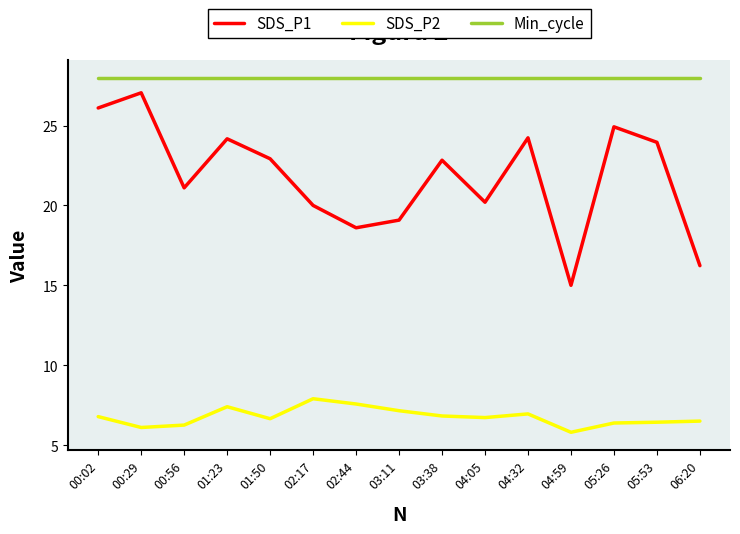

How many lines are shown in the chart?

3